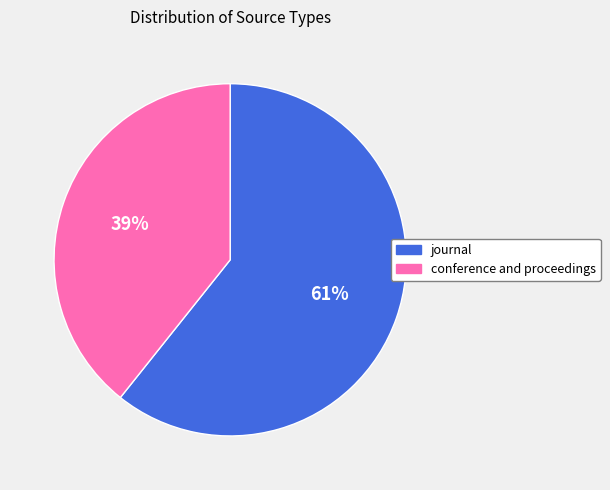

Rank the categories by value from highest to lowest.

journal, conference and proceedings